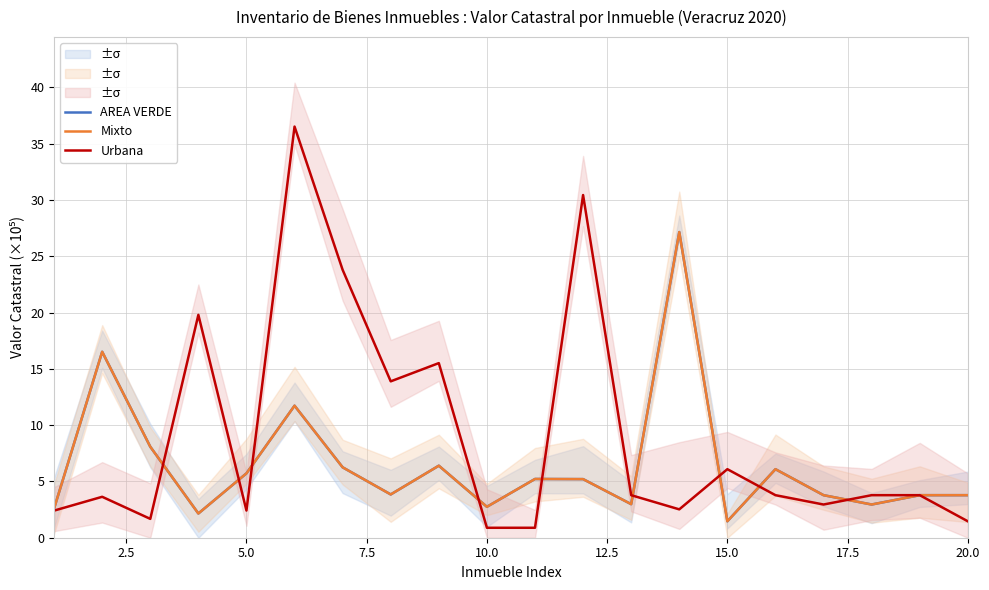

How many data points in Mixto are above 5?

10